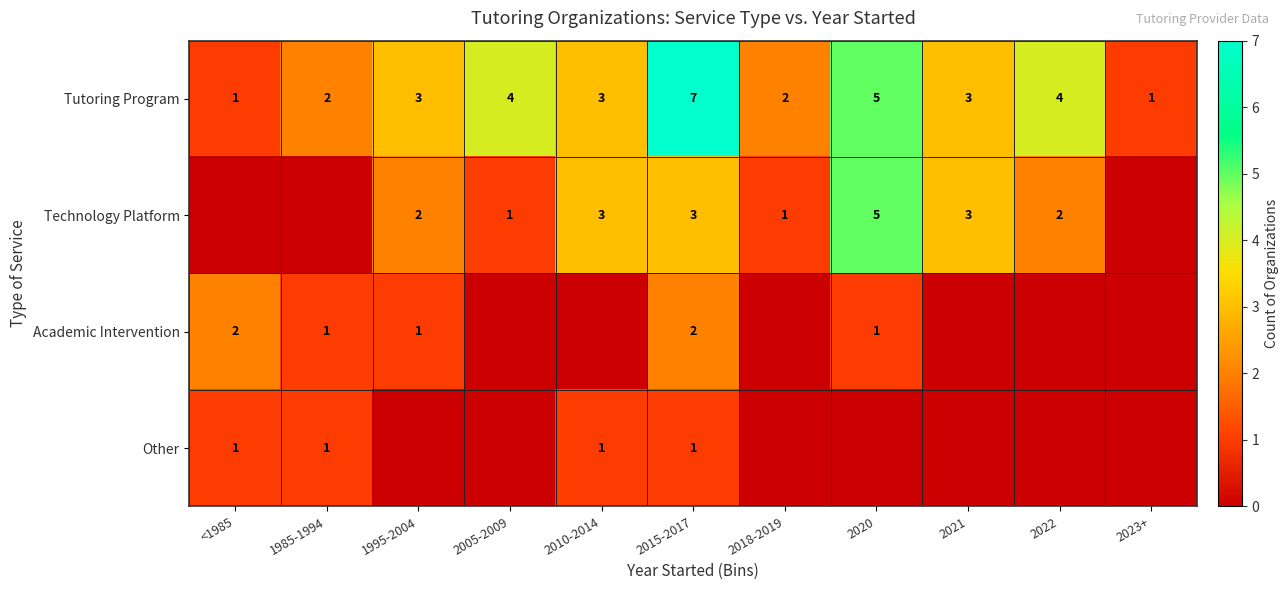

What is the sum of the Technology Platform values at 2015-2017 and 1995-2004?

5